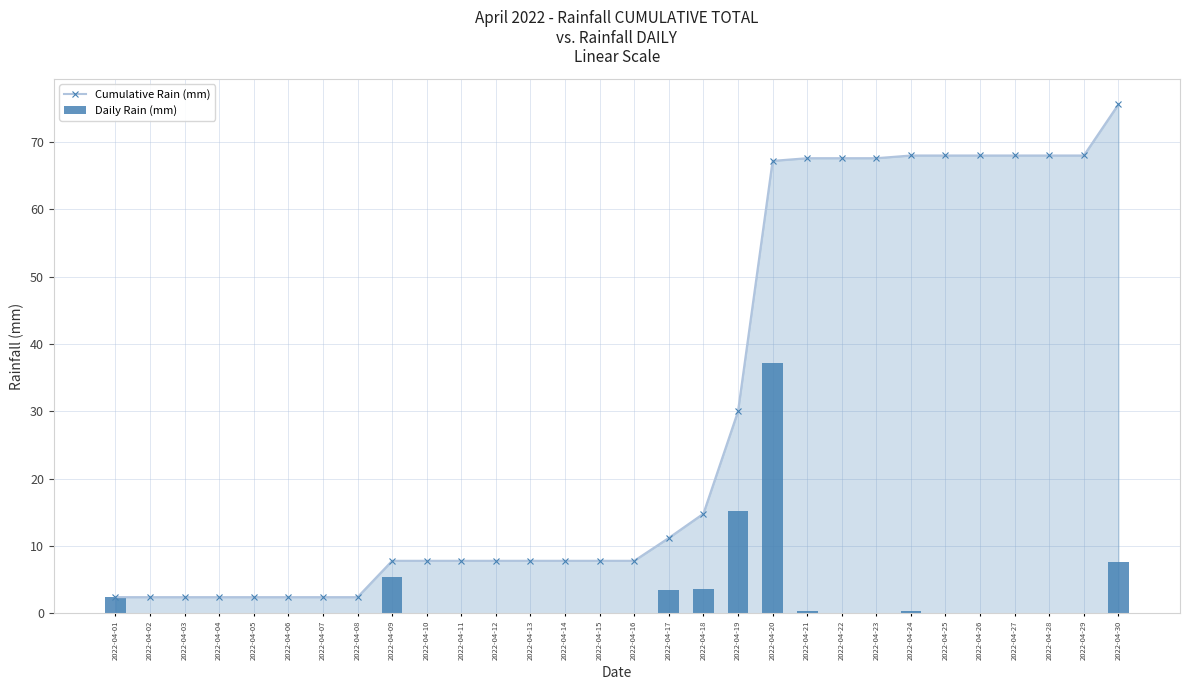

How many data points in Cumulative Rain (mm) are less than 7?

8